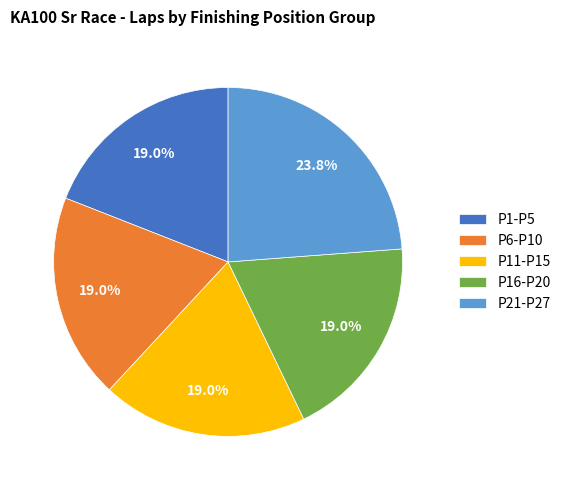

How many segments does this pie chart have?

5